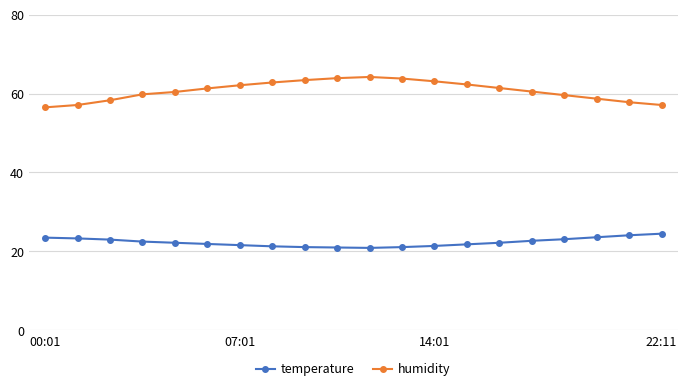

How many categories are shown in the chart?

20